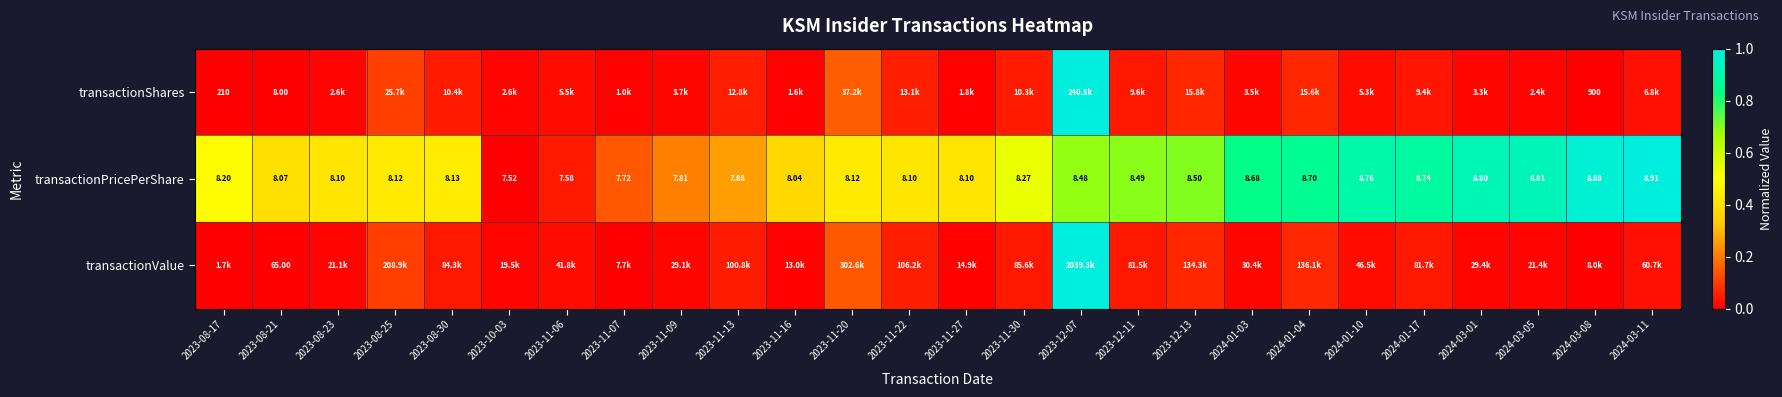

At which category is the sum across all series the highest?

2023-12-07